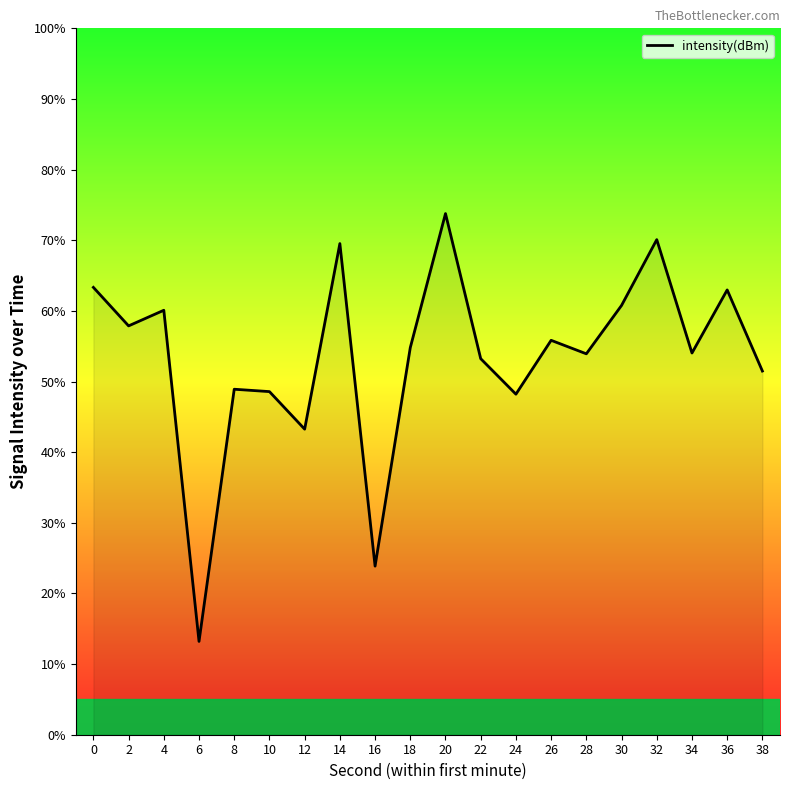

The value at 32 is 70.1. True or false?

True